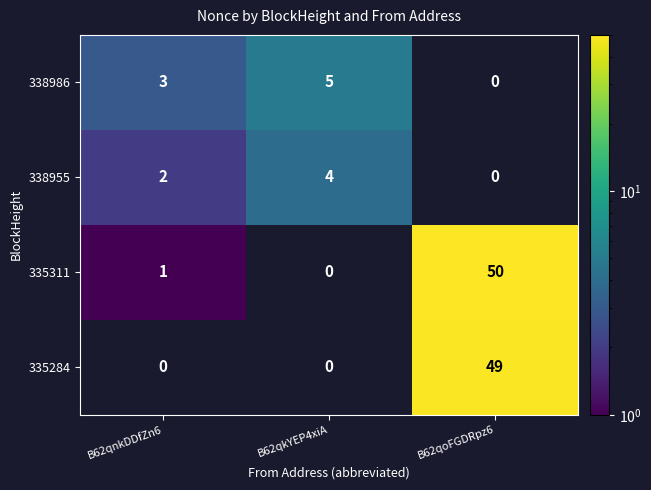

Is it true that 335284 equals 25 at B62qoFGDRpz6?

False